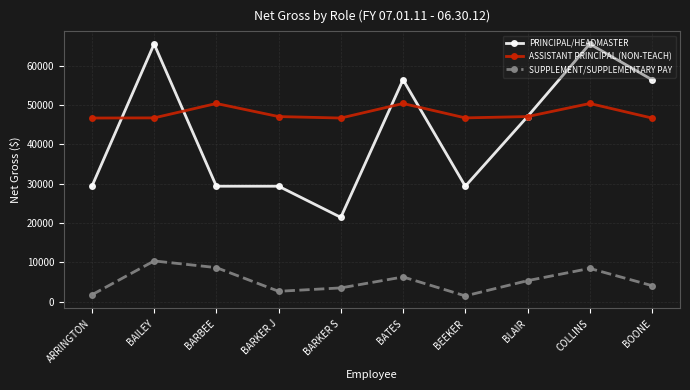

What position from the left is BARBEE?

3